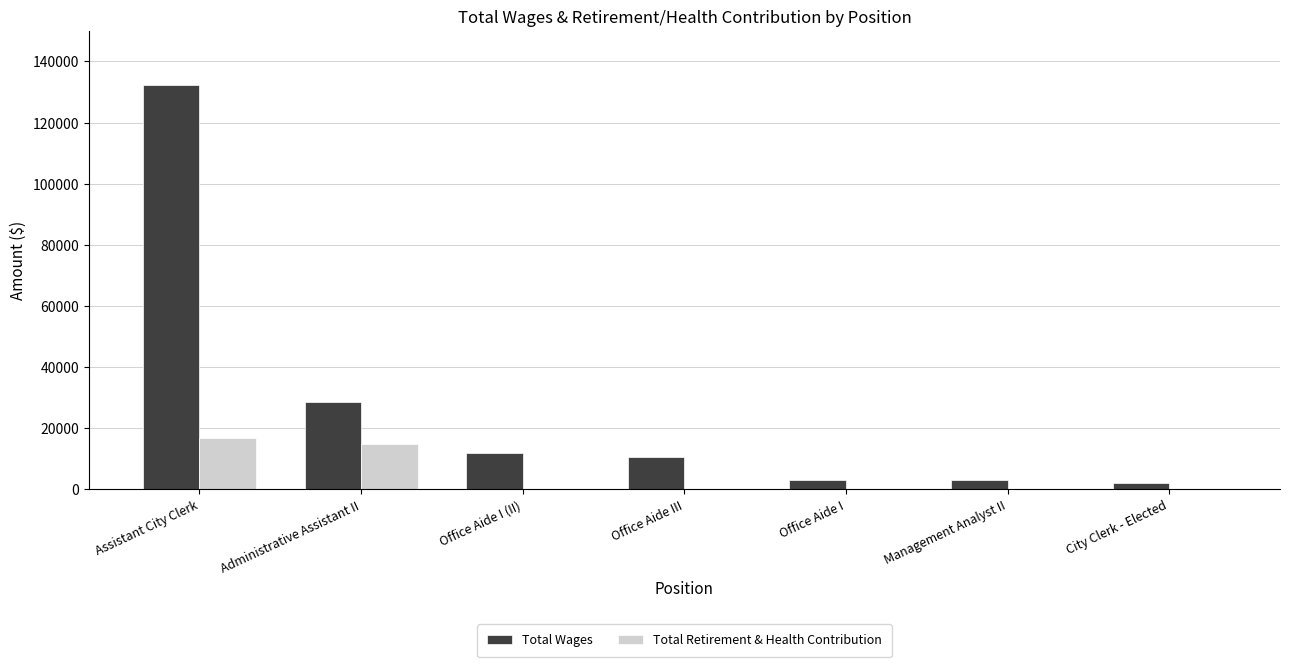

Does the chart contain stacked bars?

No